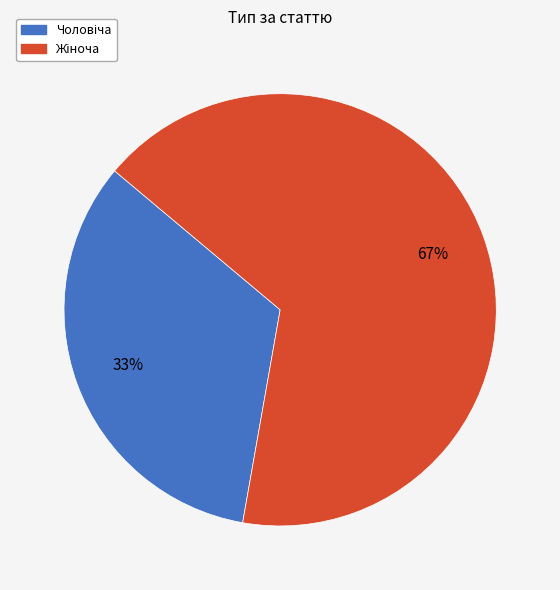

To the nearest percent, what is the average slice percentage?

50%